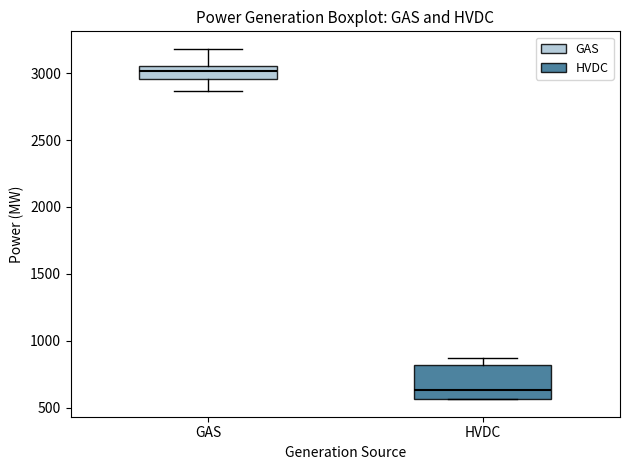

Which box has the lowest median line?

HVDC